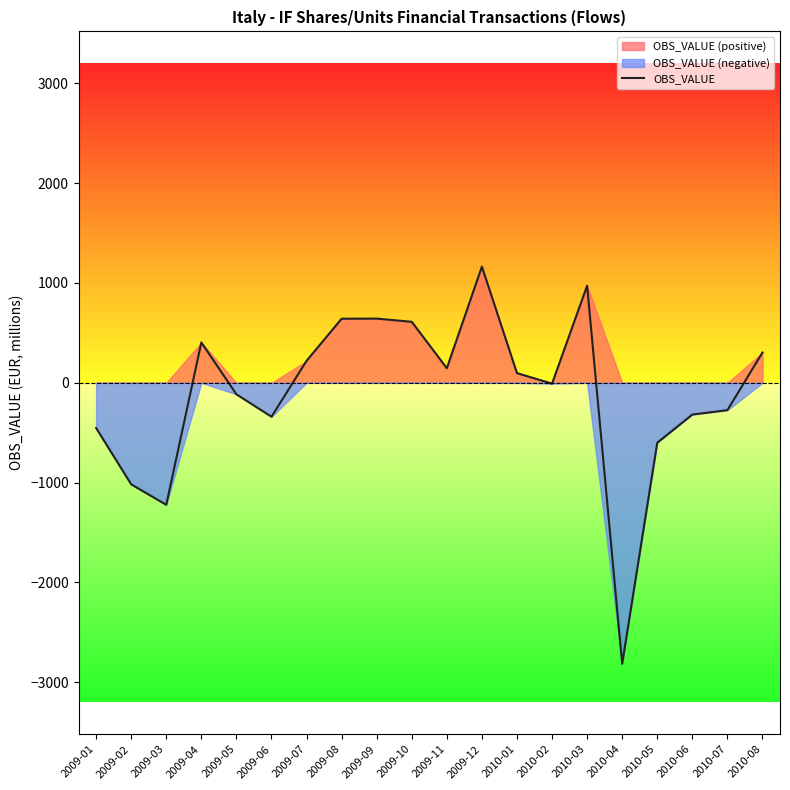

List the labels in order of value, smallest first.

2010-04, 2009-03, 2009-02, 2010-05, 2009-01, 2009-06, 2010-06, 2010-07, 2009-05, 2010-02, 2010-01, 2009-11, 2009-07, 2010-08, 2009-04, 2009-10, 2009-08, 2009-09, 2010-03, 2009-12